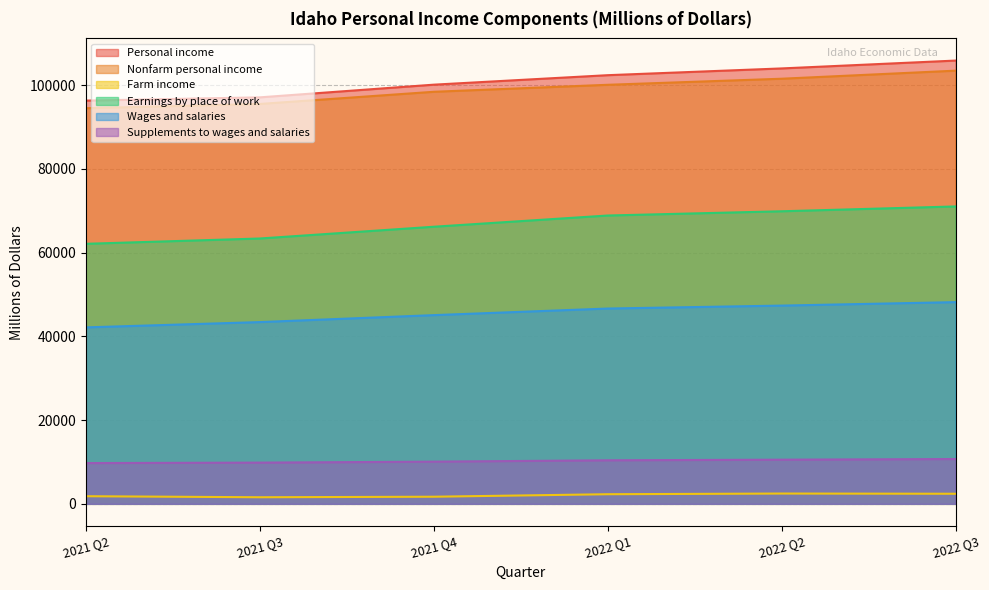

How many distinct data groups are displayed?

6